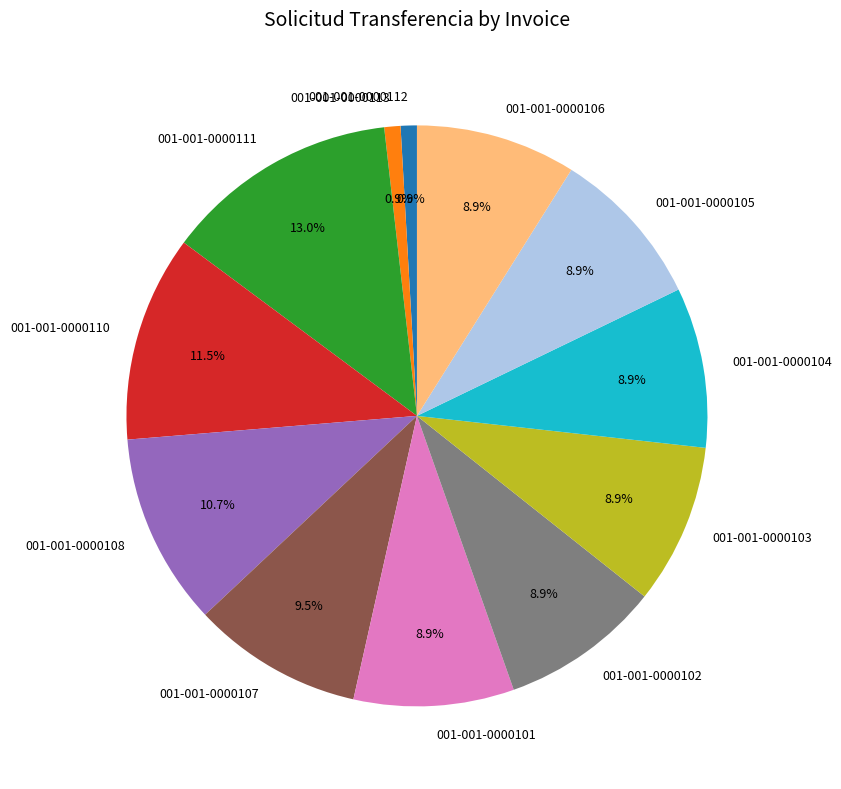

Which has a higher value, 001-001-0000105 or 001-001-0000111?

001-001-0000111